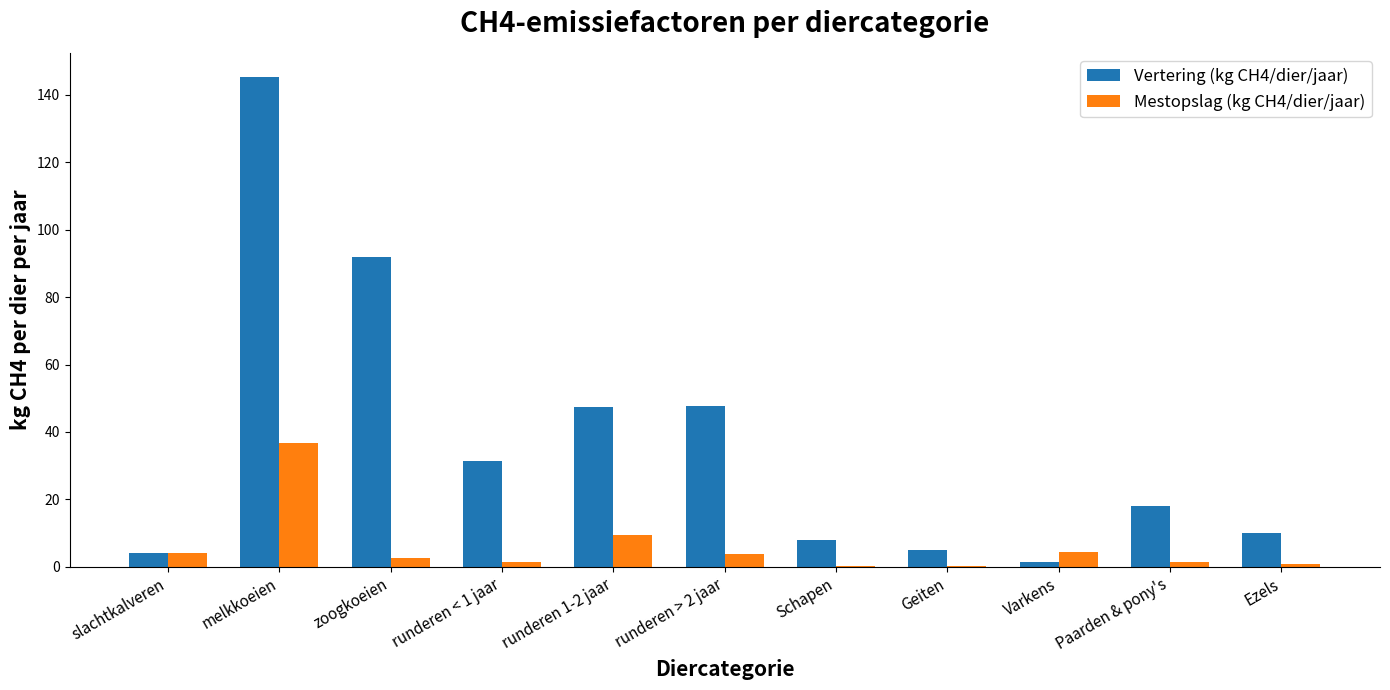

How many distinct data groups are displayed?

2